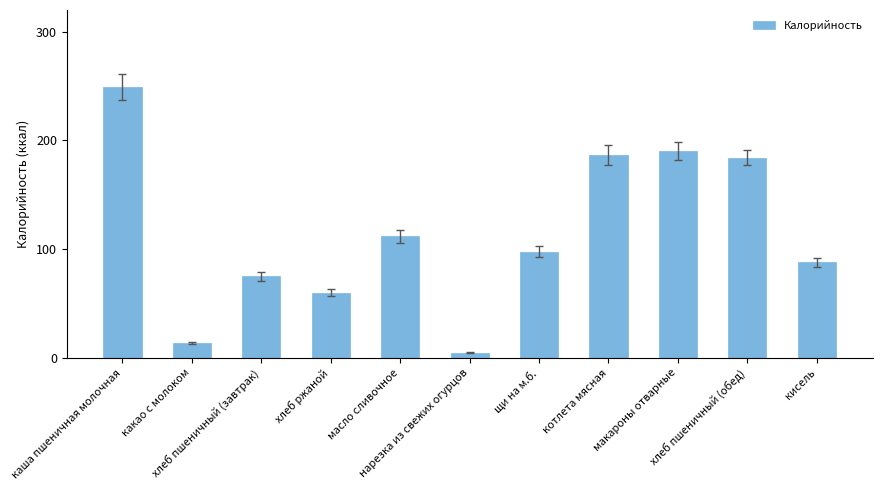

What is the minimum value shown in the chart?

4.9